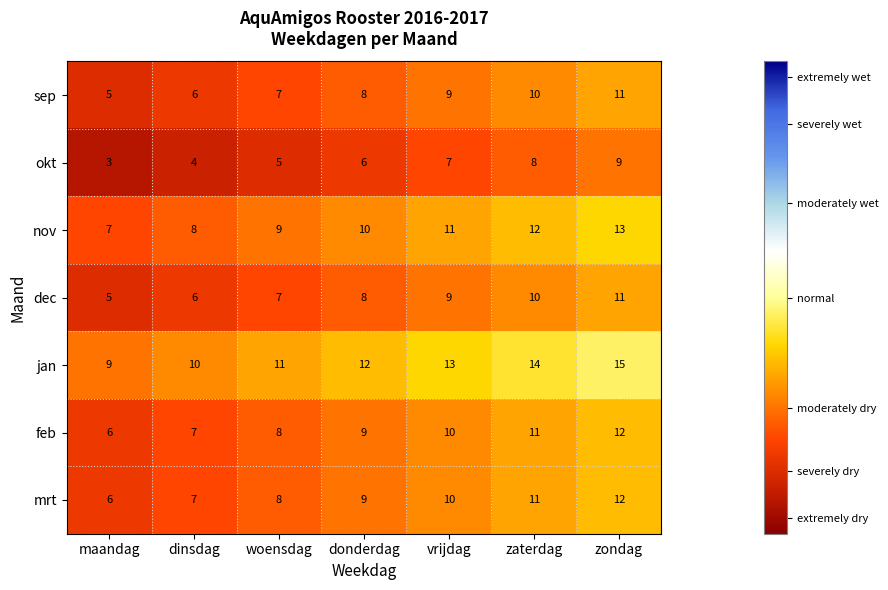

What is the greatest value displayed?

15